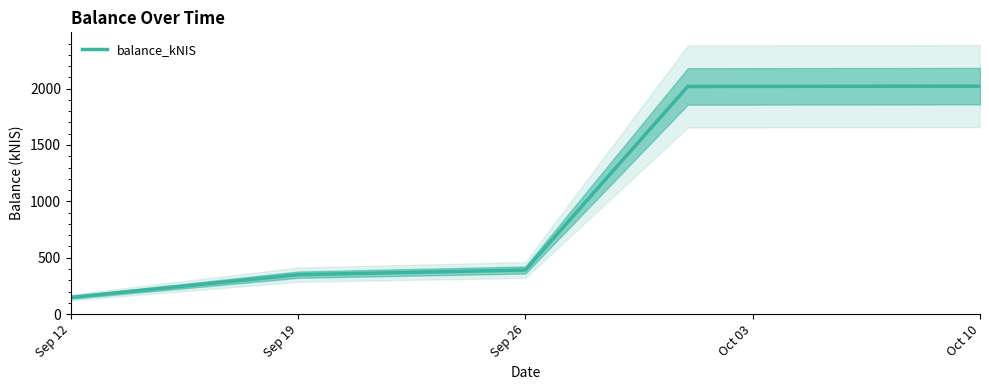

How many data points are less than 391?

2